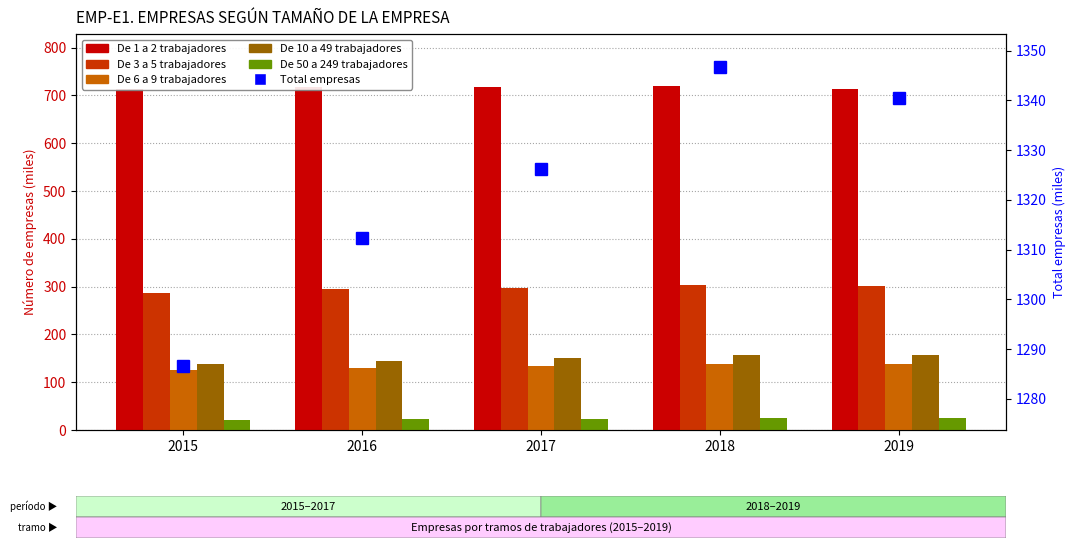

Which category has the highest value across all series?

2018